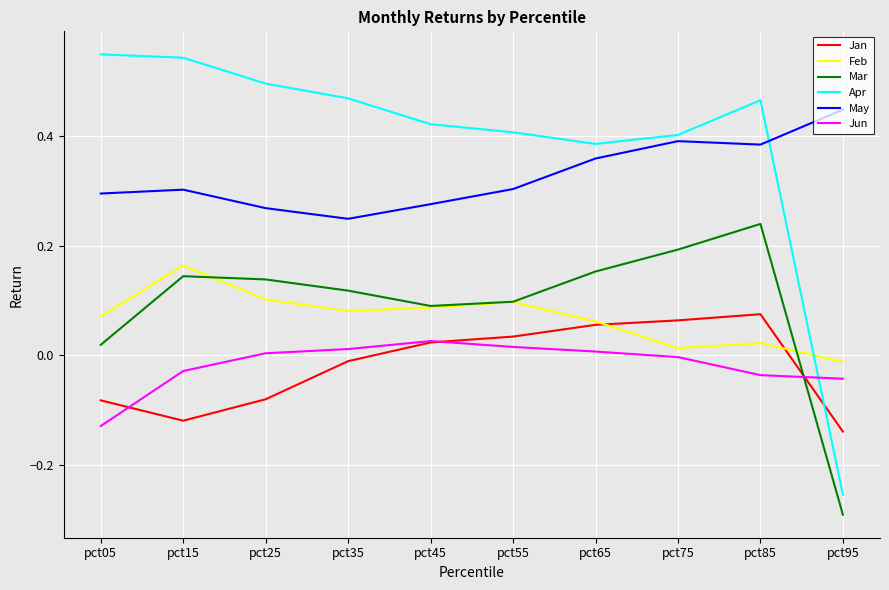

Is it true that Apr equals 0.4 at pct45?

True